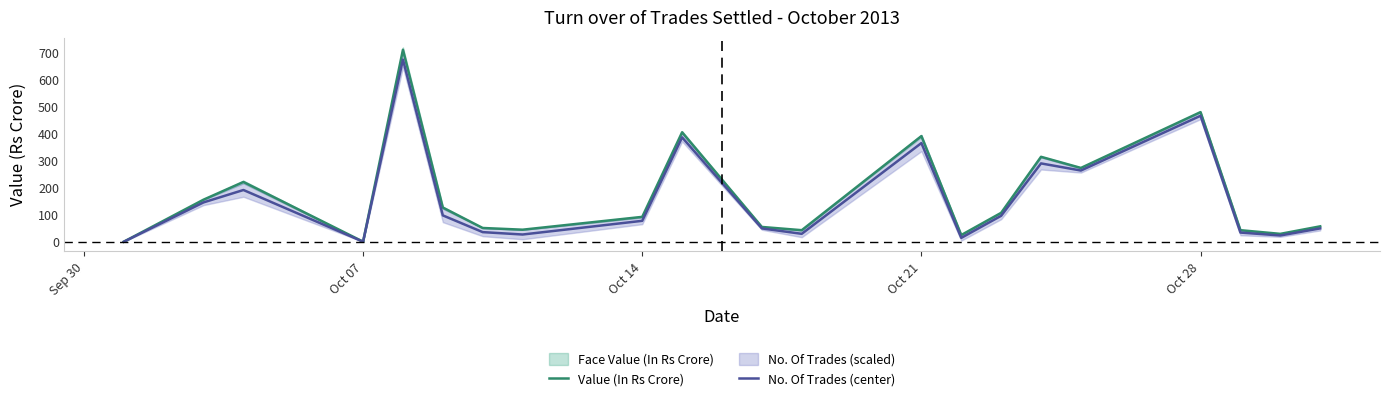

What is the maximum value for Value (In Rs Crore)?

710.2